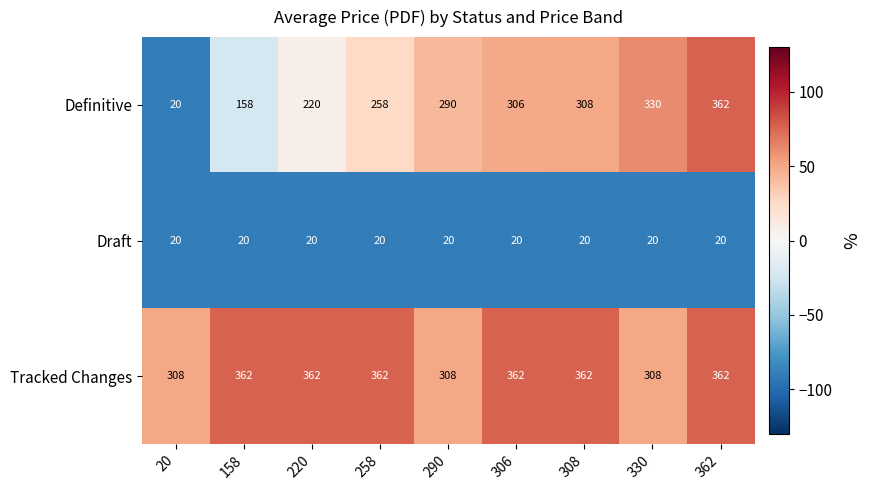

The Definitive series shows 224 at 158. True or false?

False